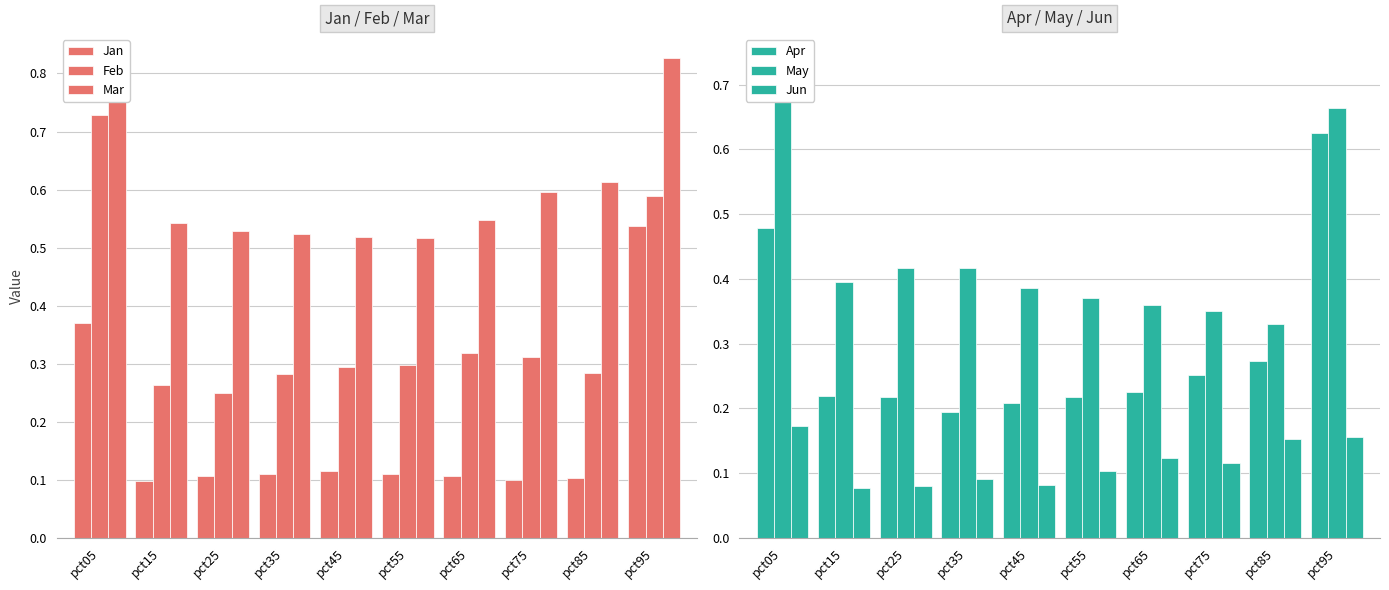

The Feb series shows 0.7 at pct05. True or false?

True